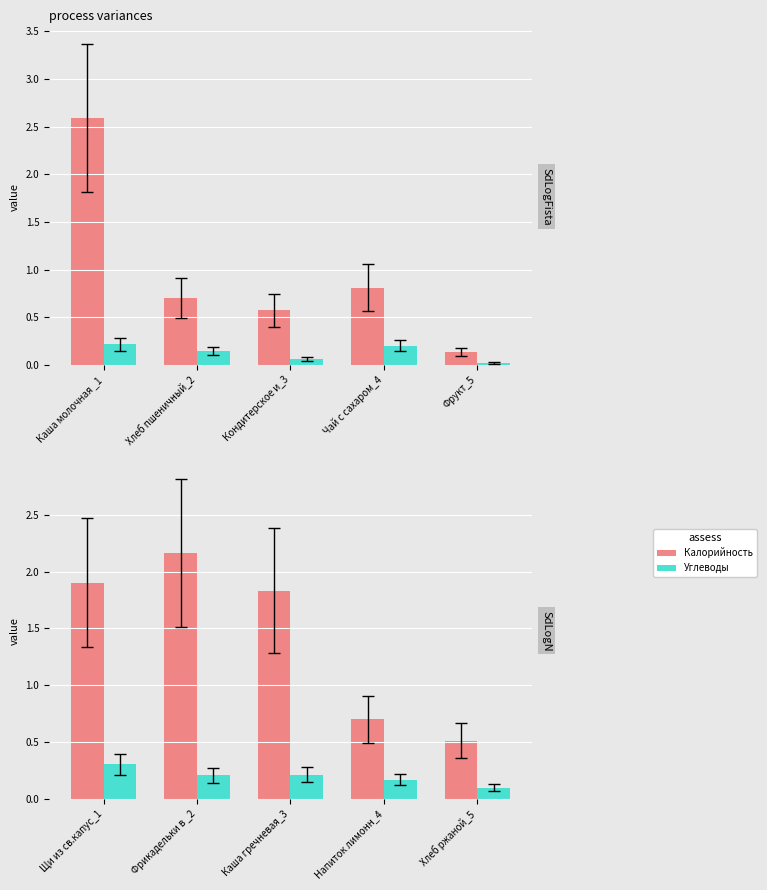

Count the Углеводы values in the range 0 to 1.

5